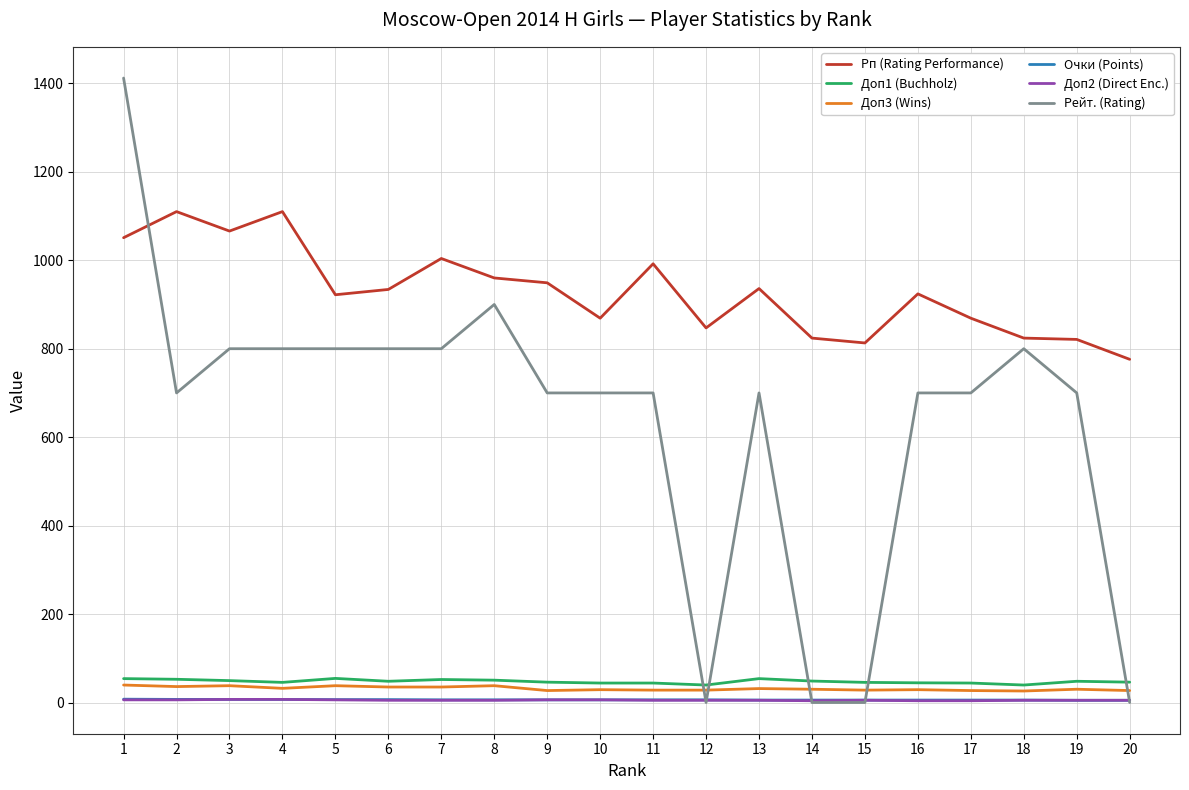

Which series has the largest range (max minus min)?

Рейт. (Rating)